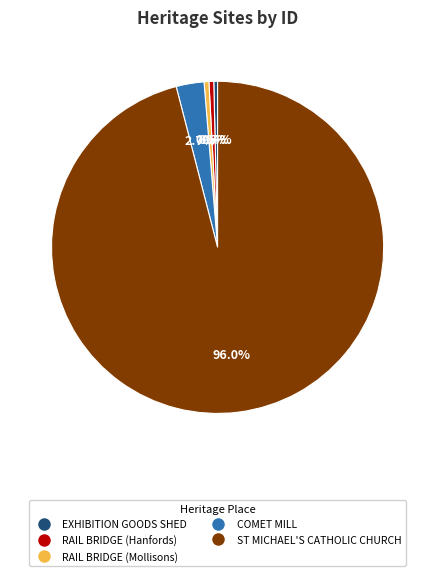

What percentage is NOT represented by EXHIBITION GOODS SHED?

99.6%